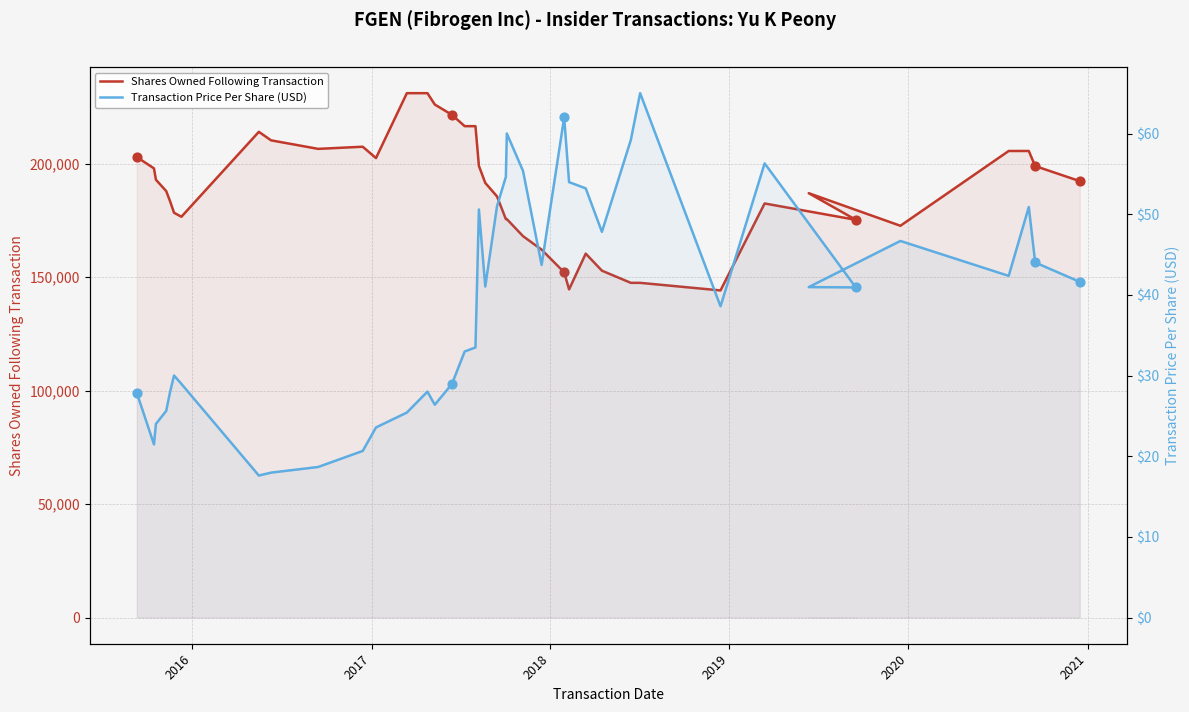

Is the value of Transaction Price Per Share (USD) at 20 greater than the value of Shares Owned Following Transaction at 2019?

No